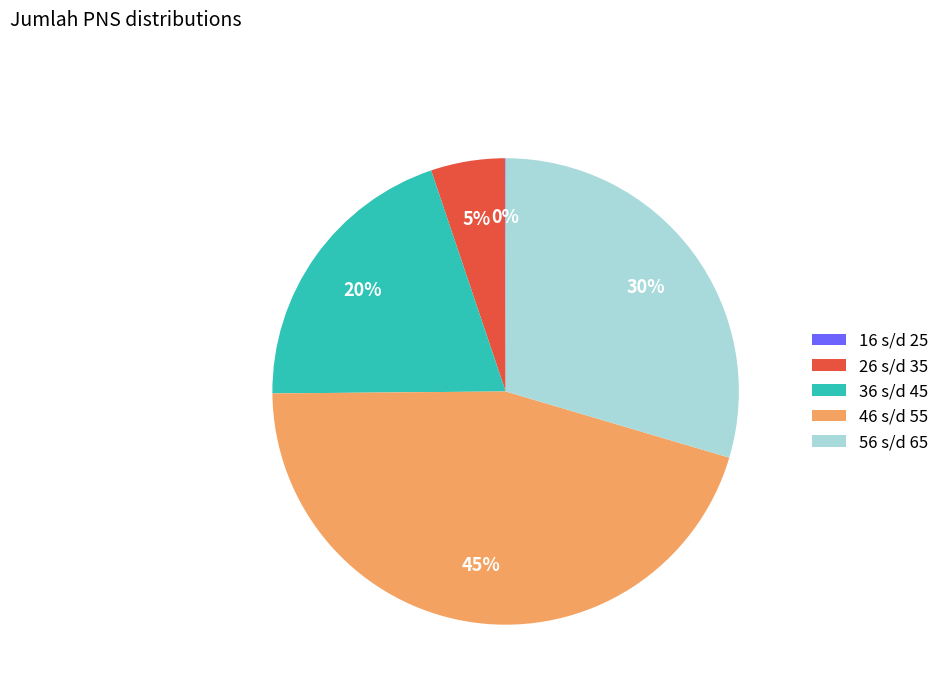

Is the sum of 36 s/d 45 and 46 s/d 55 greater than half?

Yes